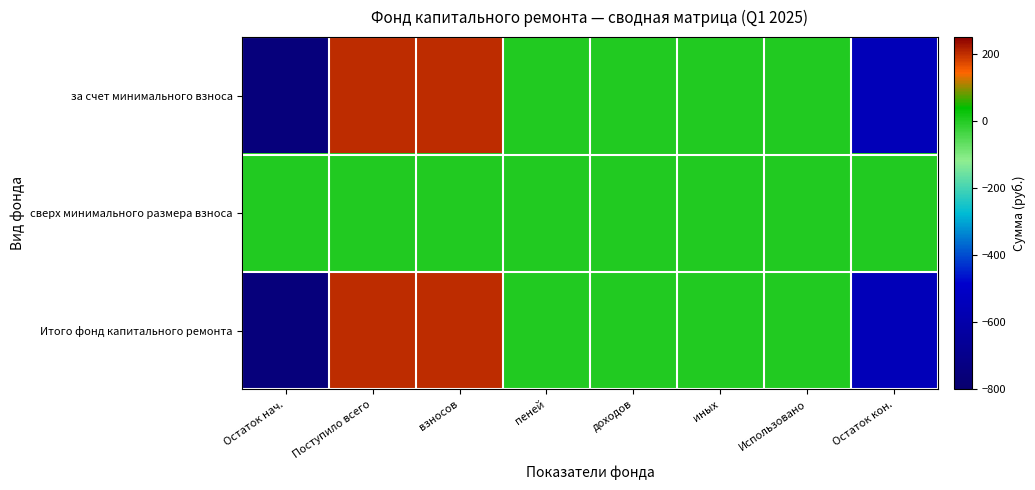

At доходов, list the series in order from largest to smallest.

за счет минимального взноса, сверх минимального размера взноса, Итого фонд капитального ремонта